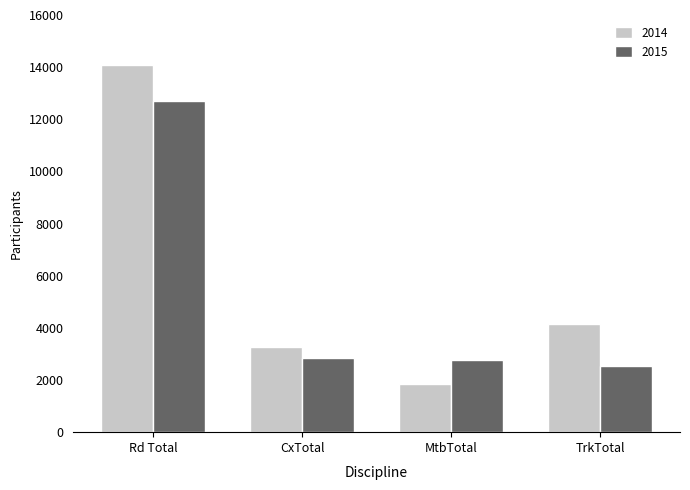

What is the difference between the highest and lowest values at TrkTotal?

1612